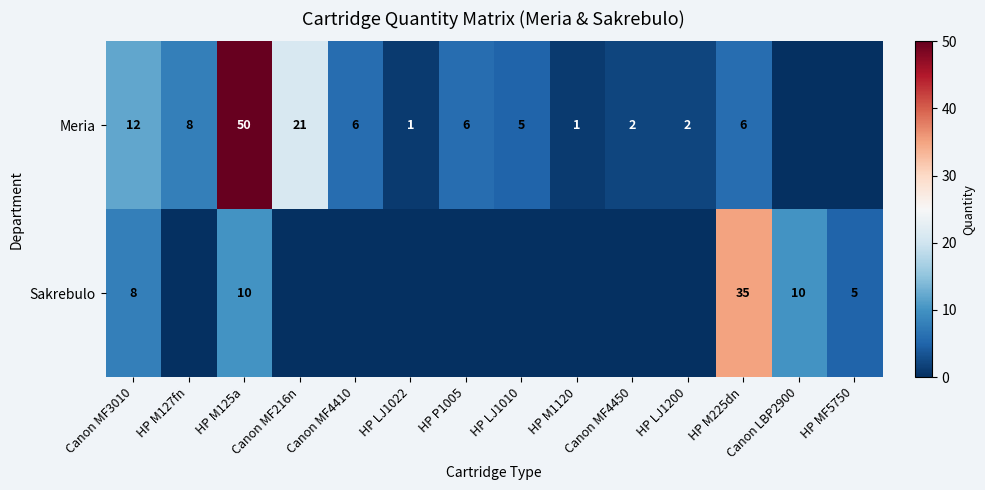

True or false: Meria has a value of 5 at HP LJ1010.

True